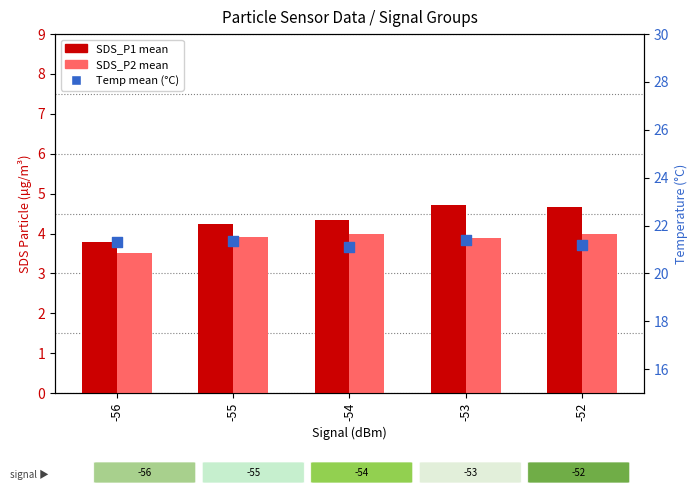

Which series reaches the minimum Y coordinate?

SDS_P2 mean